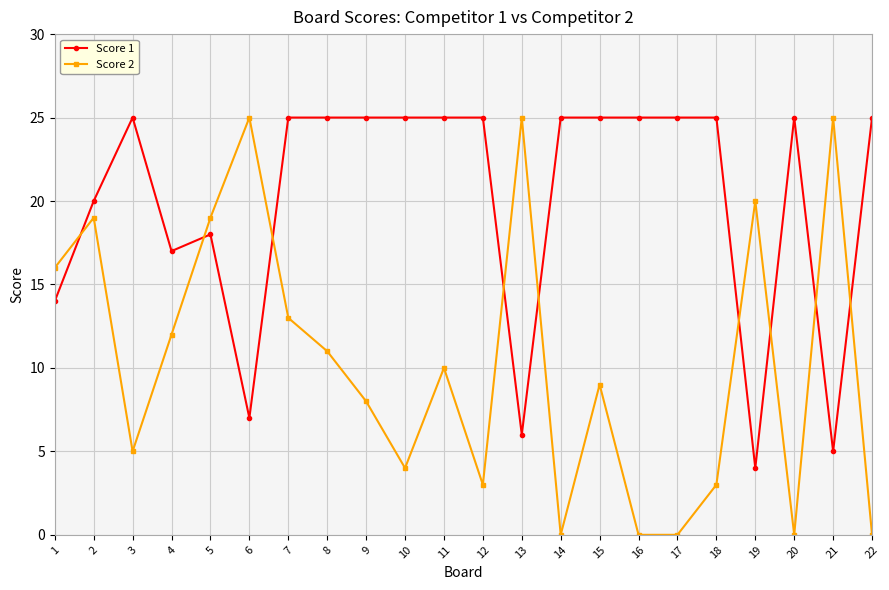

Which series has the largest total across all categories?

Score 1